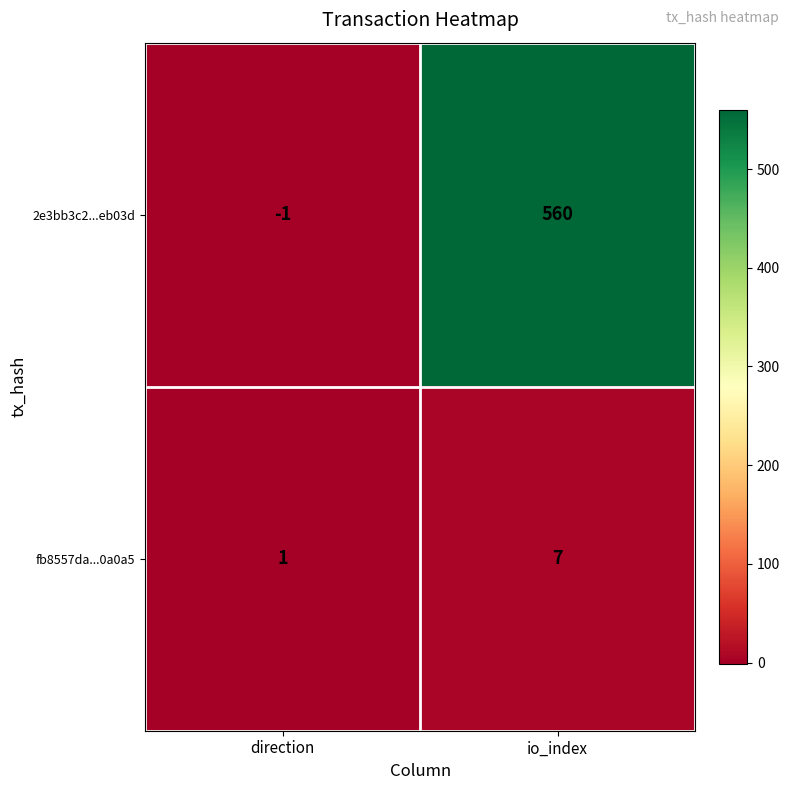

True or false: fb8557da...0a0a5 has a value of 2 at direction.

False